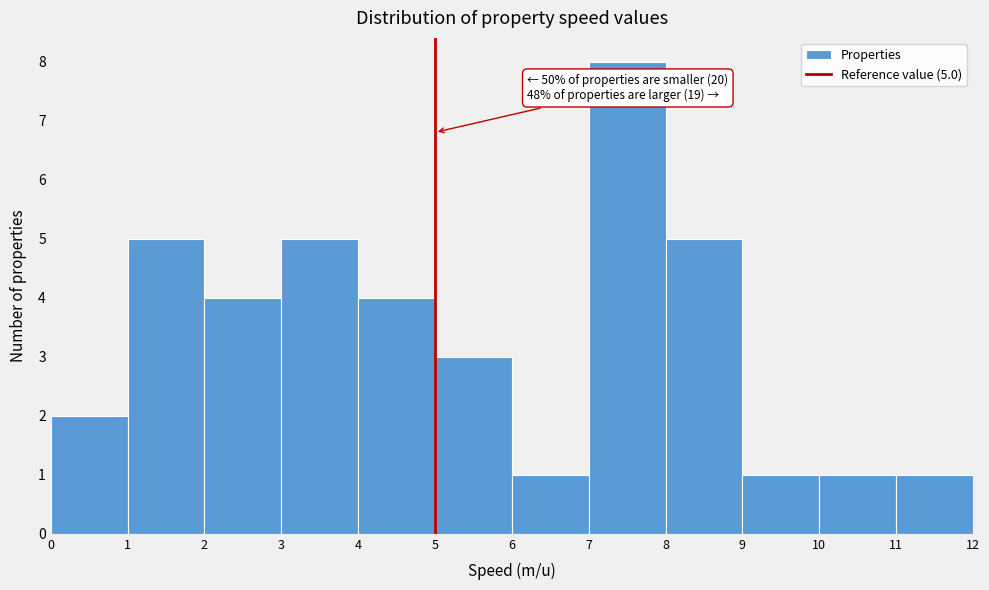

Which range on the x-axis has the tallest bar?

7 to 8